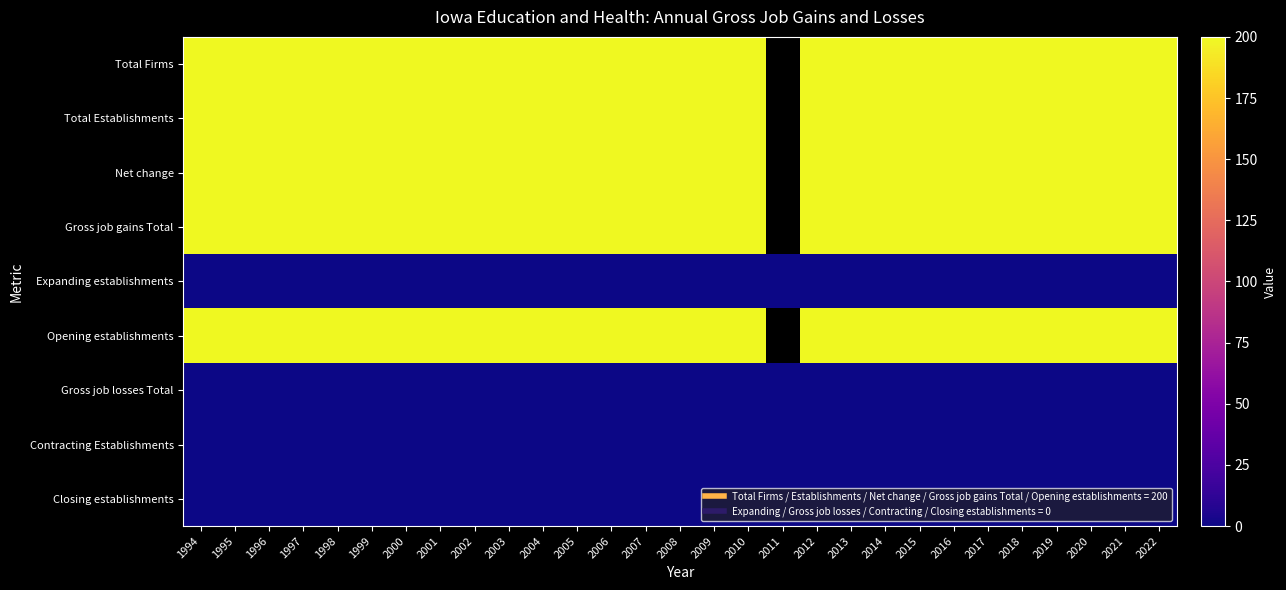

What is the greatest value displayed?

200.0